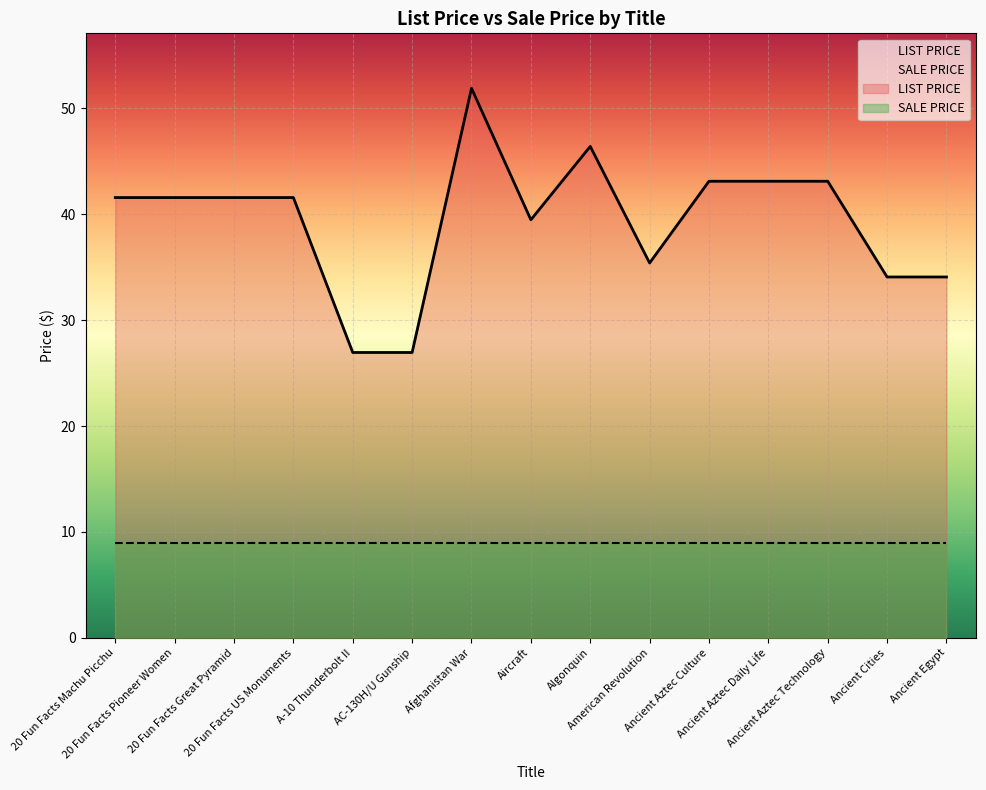

What is the label of the 15th point from the right?

20 Fun Facts Machu Picchu